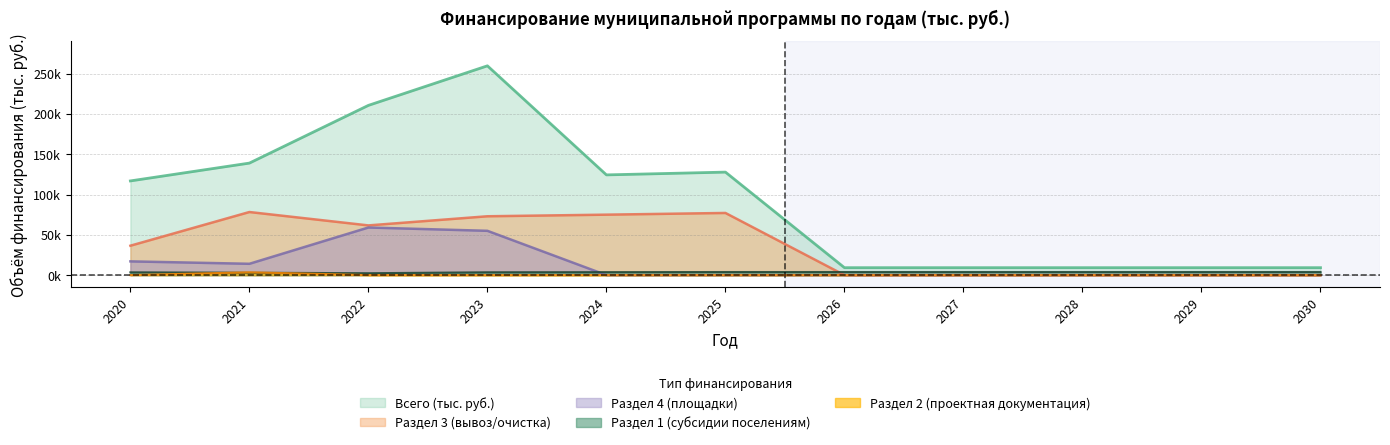

What is the spread (max minus min) of values at 2029?

9227.6